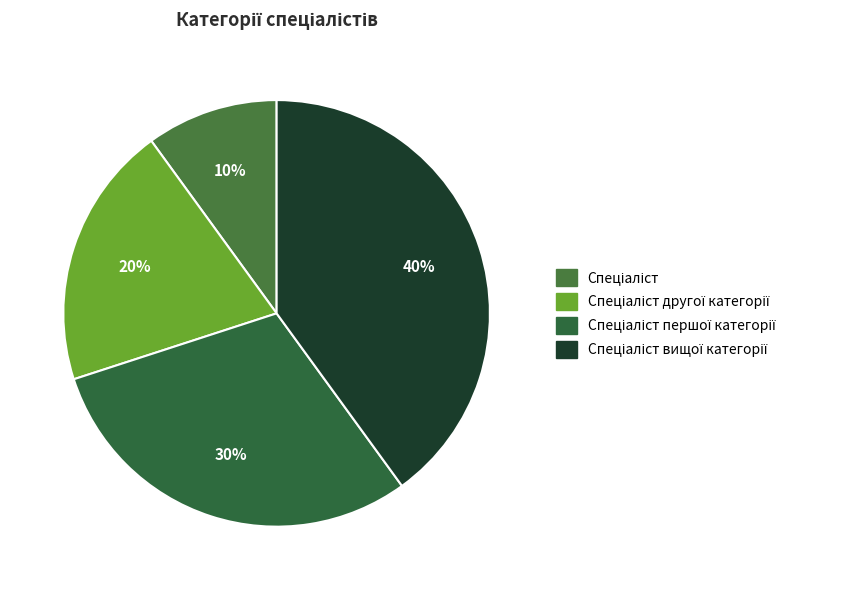

Which has a higher value, Спеціаліст вищої категорії or Спеціаліст другої категорії?

Спеціаліст вищої категорії